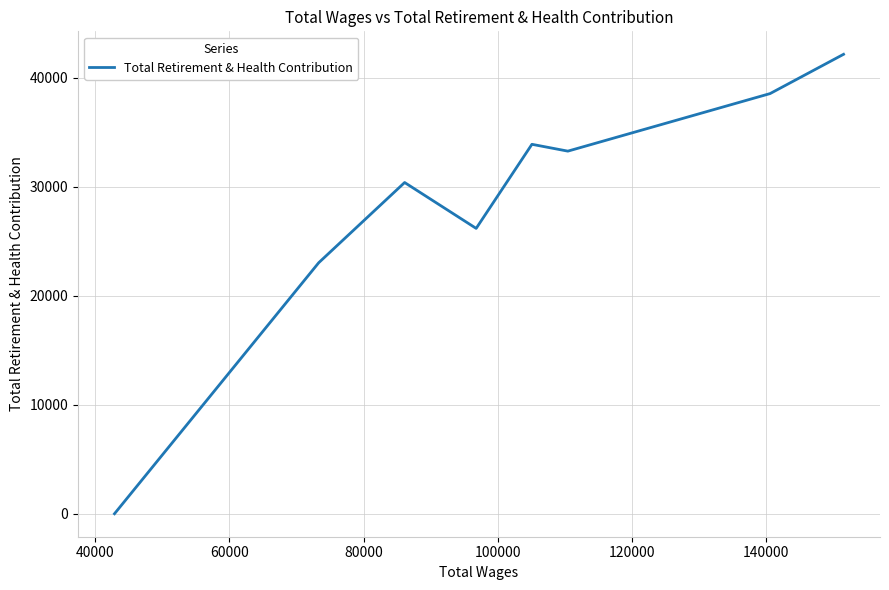

What is the difference between the maximum and minimum values?

42171